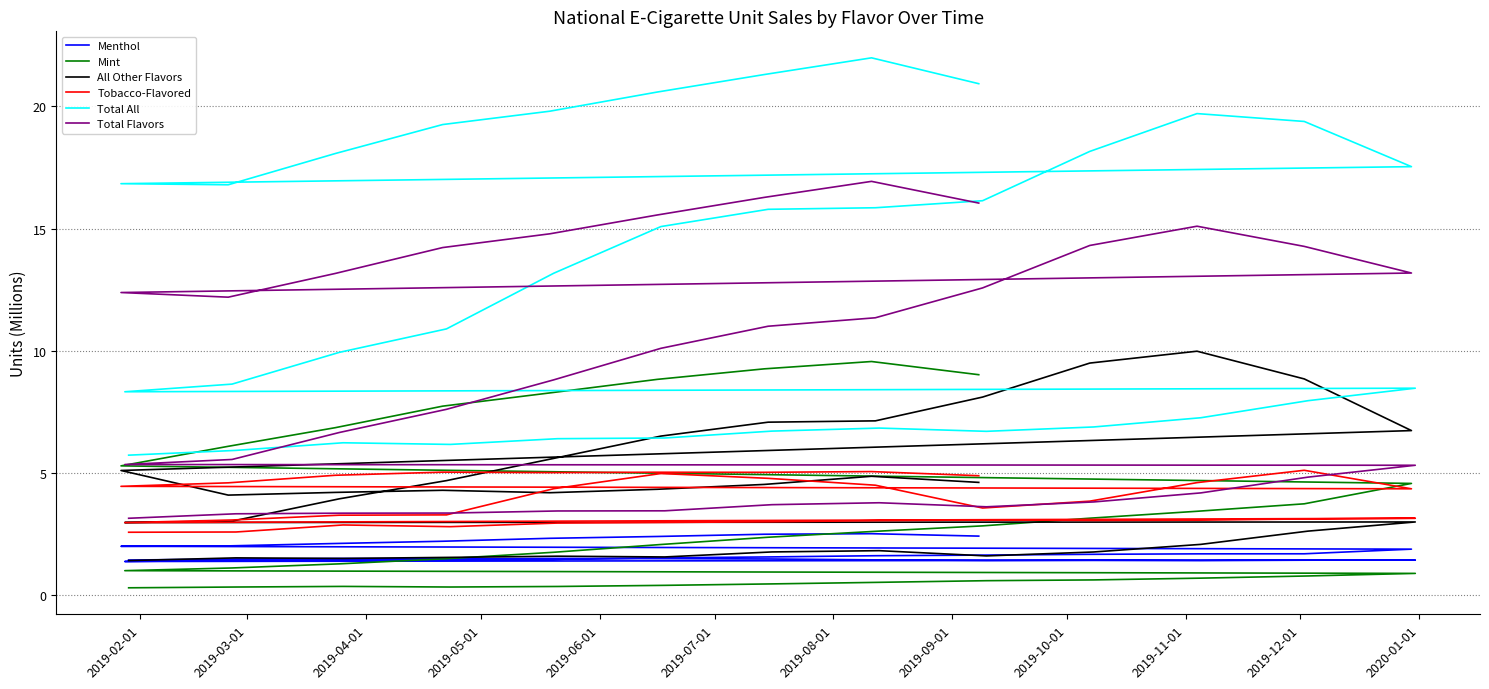

How many lines are shown in the chart?

6